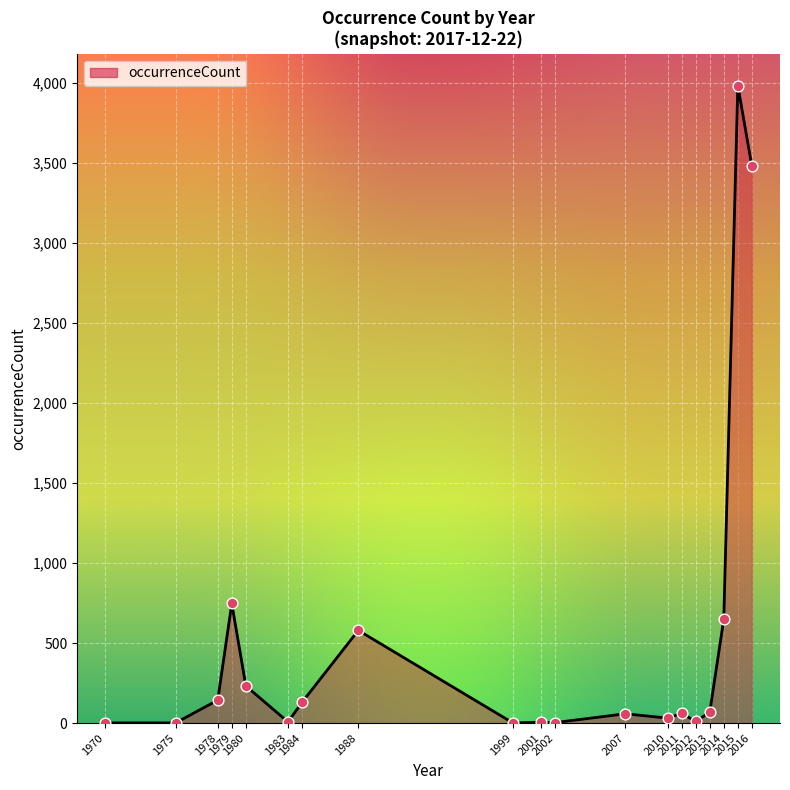

What is the difference between the maximum and minimum values?

3981